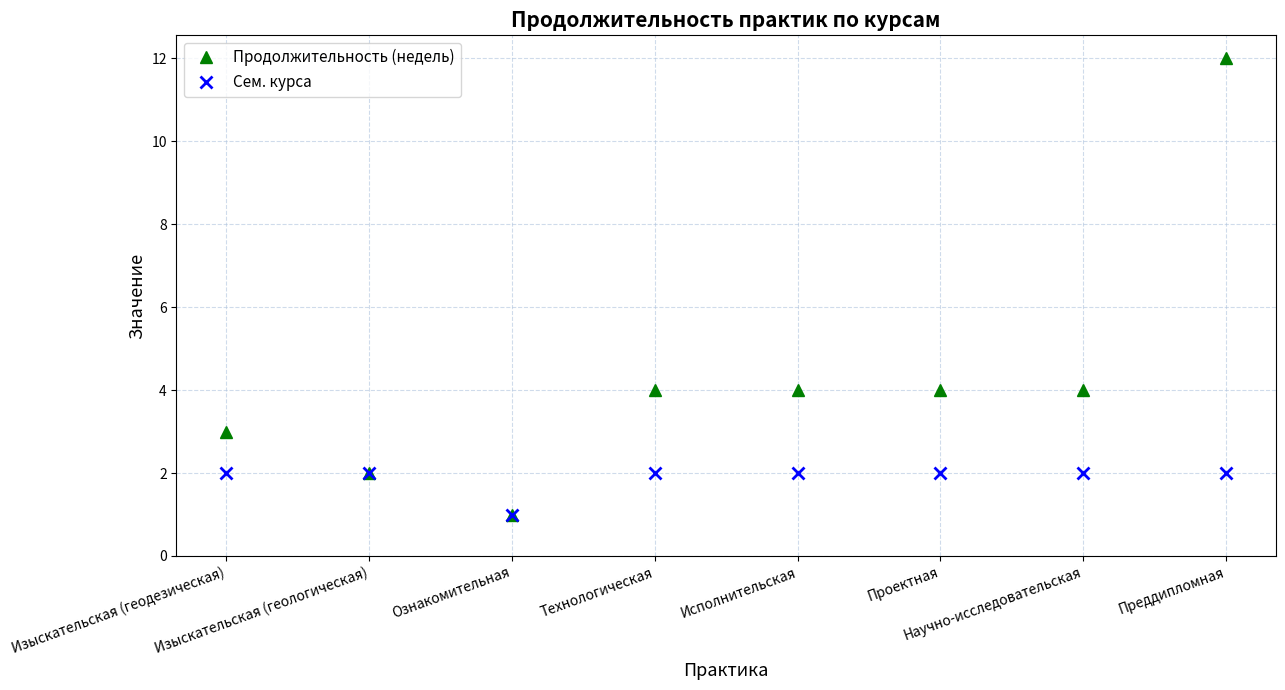

At which category is the sum across all series the highest?

Преддипломная